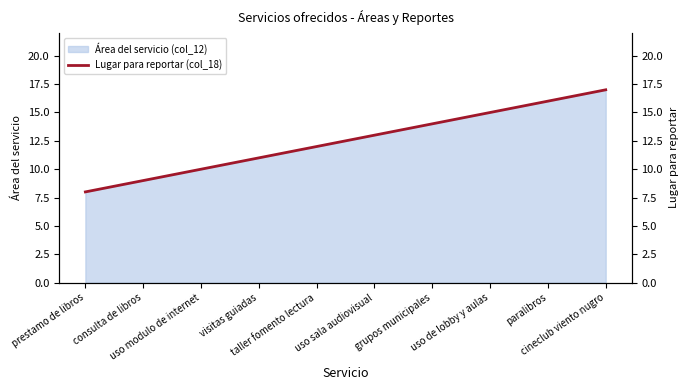

The value at grupos municipales is 21. True or false?

False